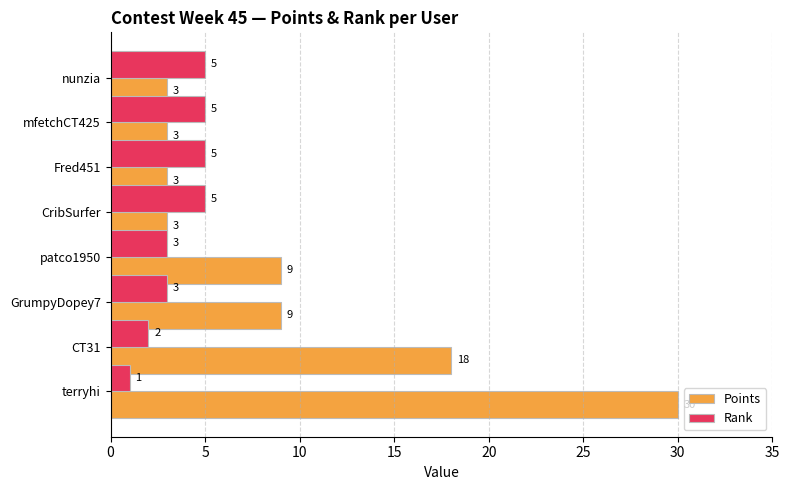

Rank the series by their average value, from lowest to highest.

Rank, Points